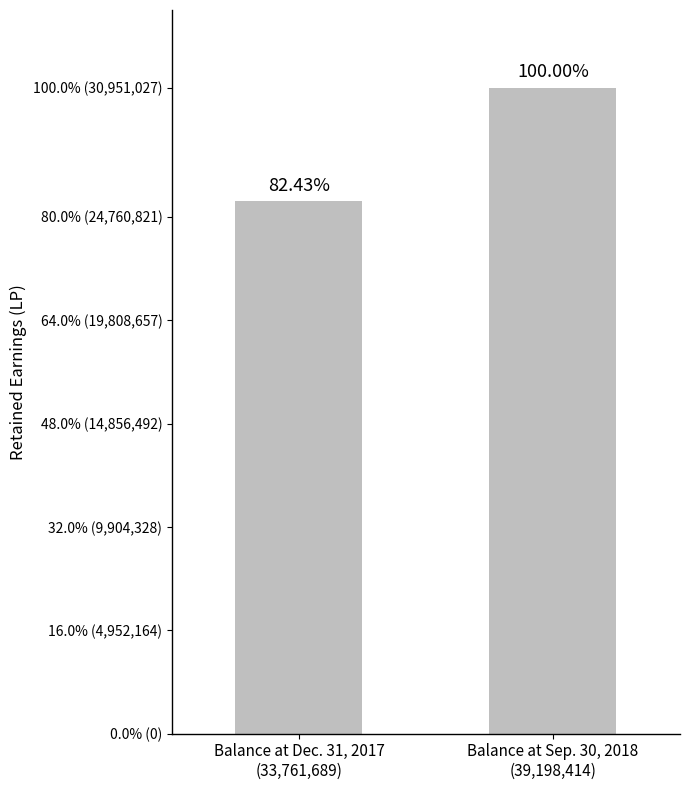

Are the bars horizontal?

No